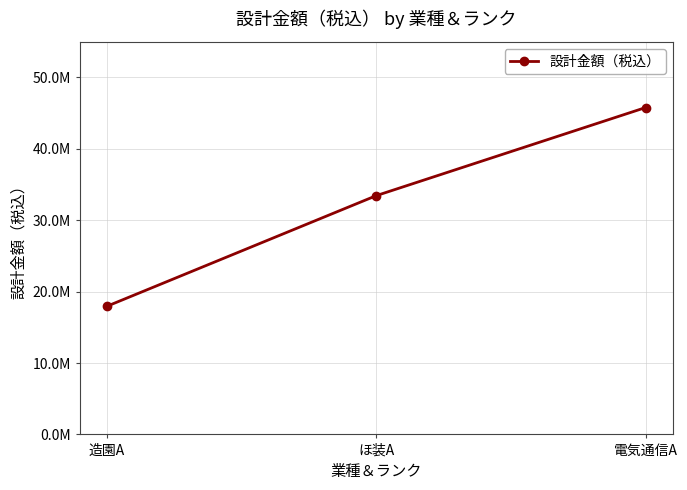

Is this an area chart (filled region under the line)?

No